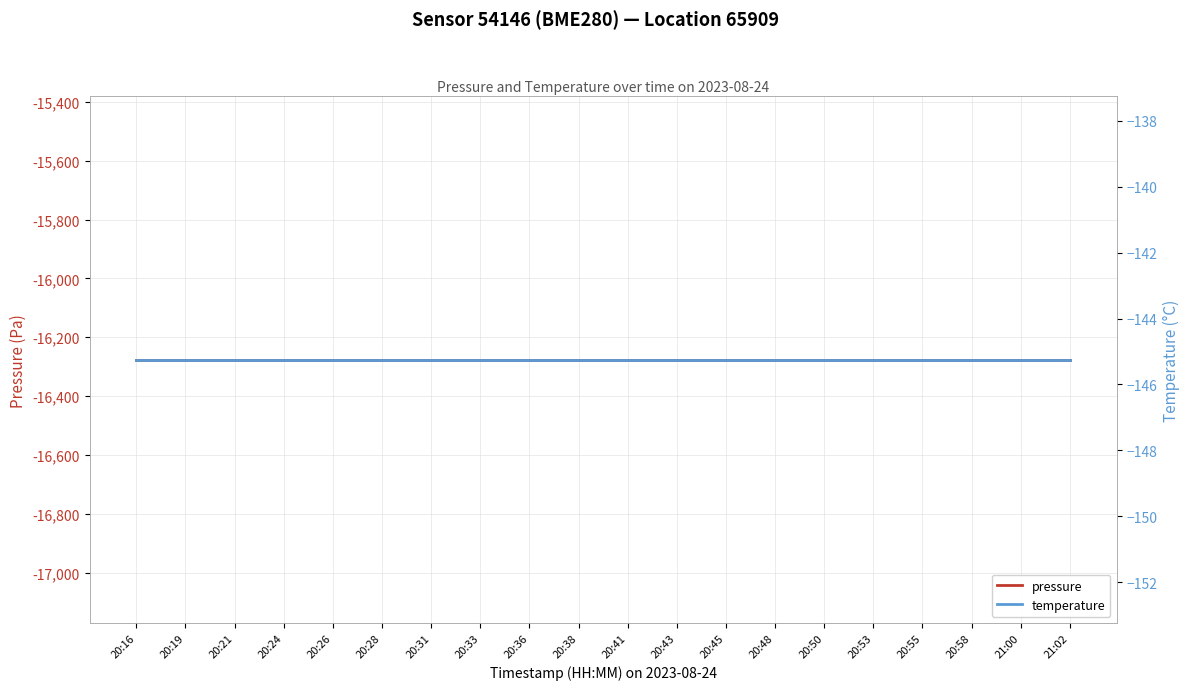

List the series in order of their overall mean, lowest first.

pressure, temperature